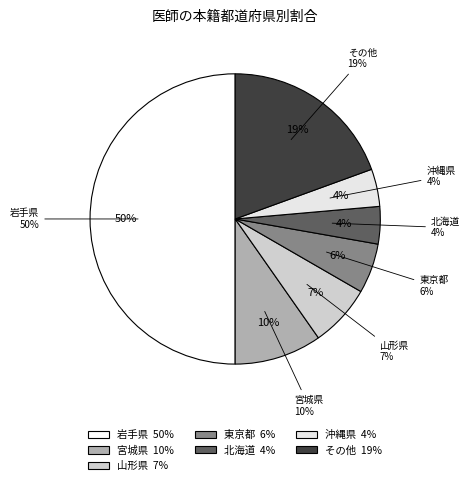

Does any single category account for the majority?

No